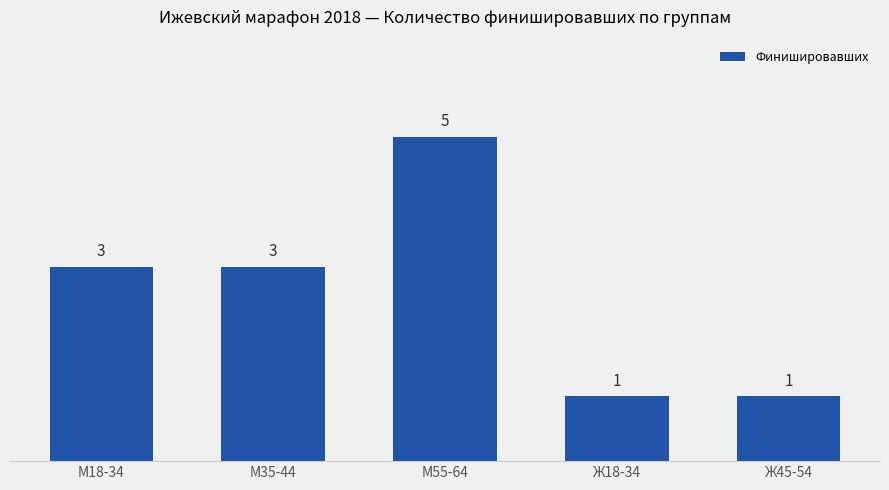

What is the minimum value shown in the chart?

1